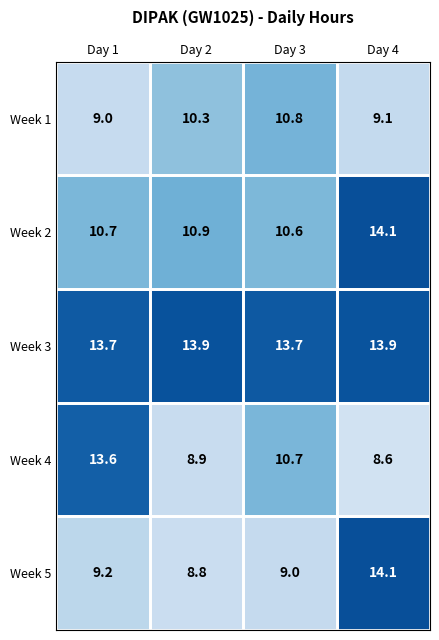

What is the maximum value shown in the chart?

14.1